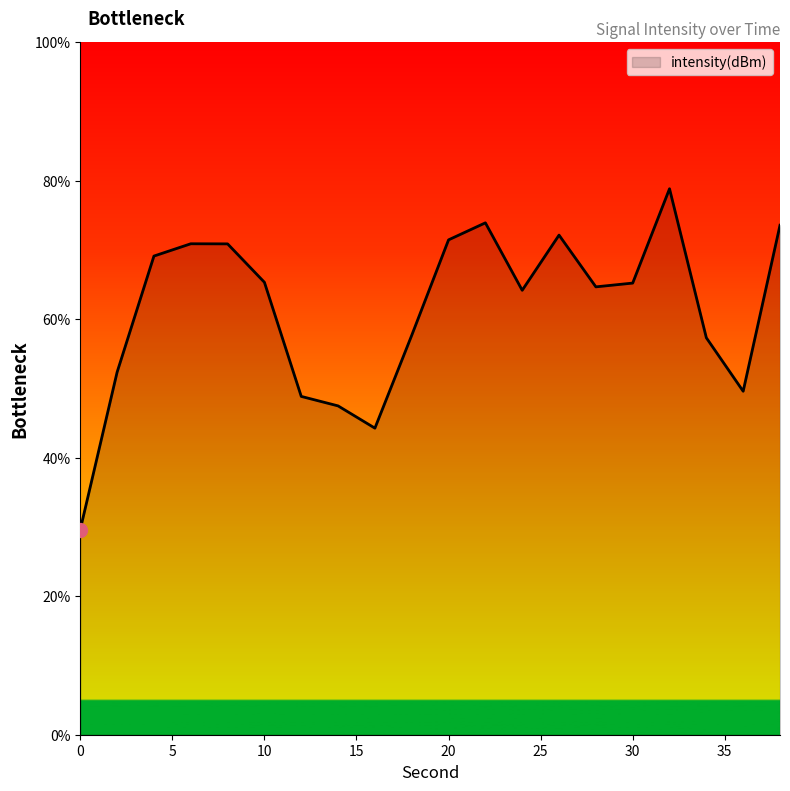

What is the maximum value shown in the chart?

78.9